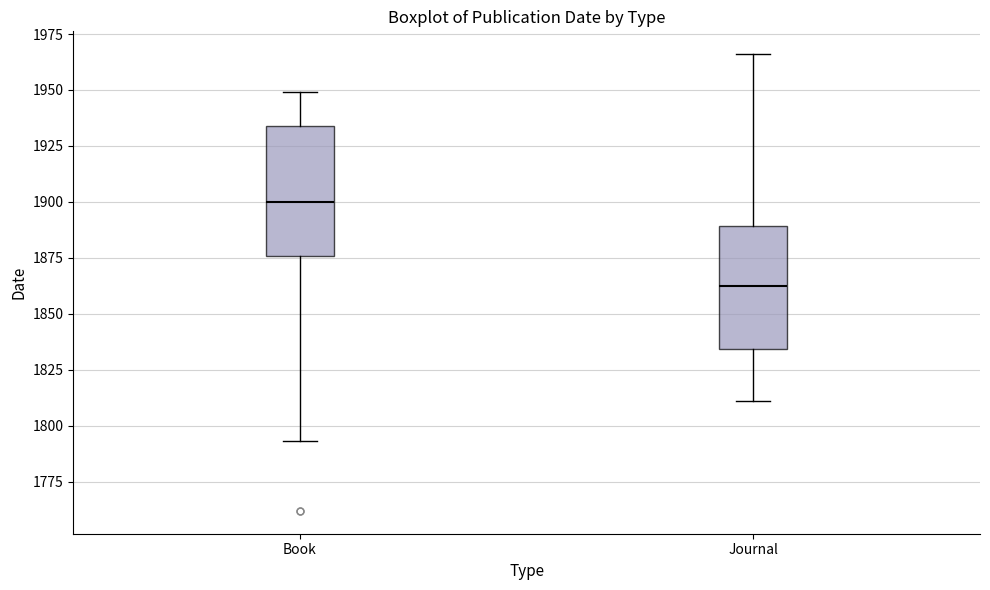

Which box has the highest median line?

Book